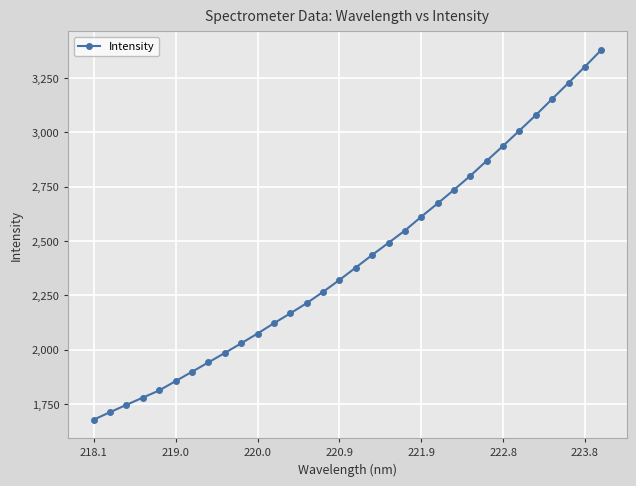

What is the sum of all values?

77234.8